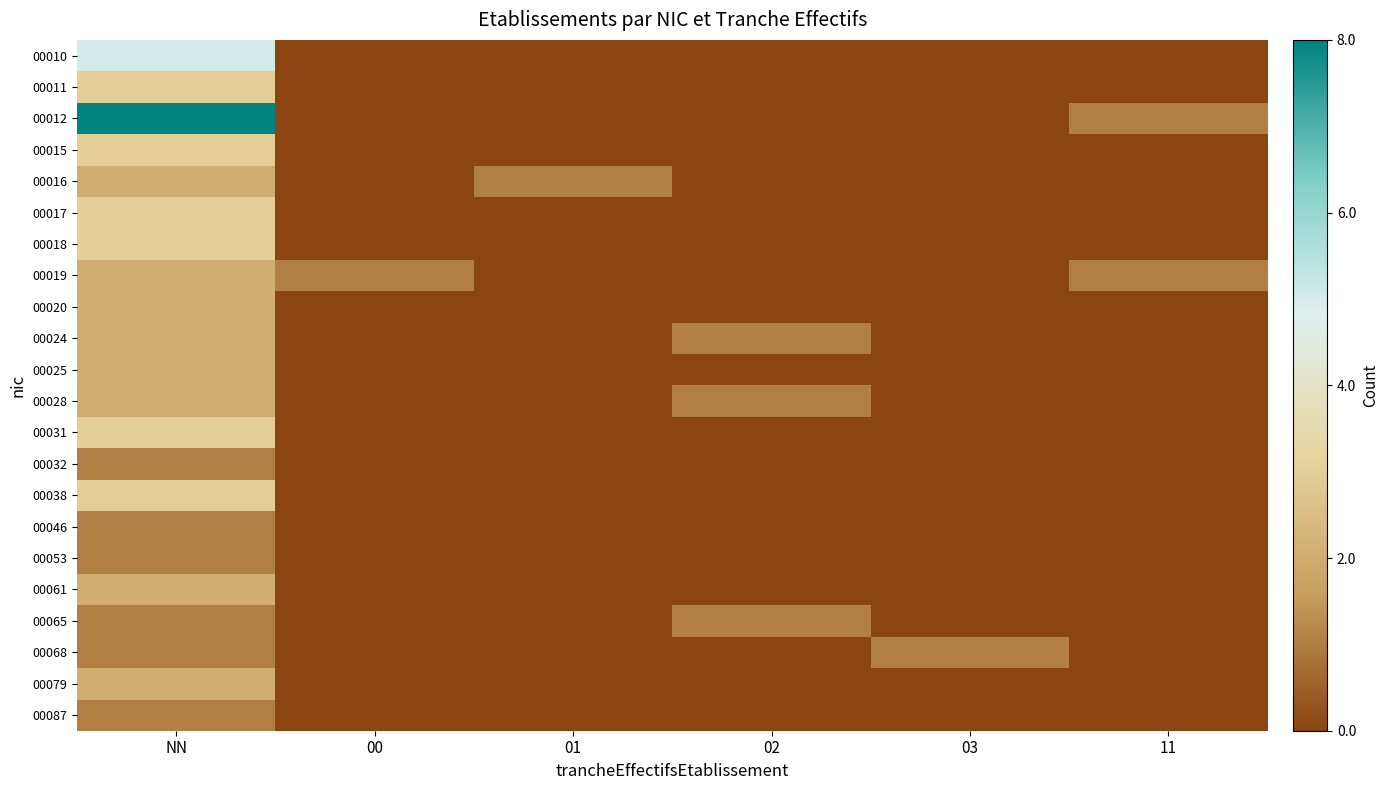

Reading left to right, transcribe all the data shown in this chart.

00010: NN=5	00=0	01=0	02=0	03=0	11=0
00011: NN=3	00=0	01=0	02=0	03=0	11=0
00012: NN=8	00=0	01=0	02=0	03=0	11=1
00015: NN=3	00=0	01=0	02=0	03=0	11=0
00016: NN=2	00=0	01=1	02=0	03=0	11=0
00017: NN=3	00=0	01=0	02=0	03=0	11=0
00018: NN=3	00=0	01=0	02=0	03=0	11=0
00019: NN=2	00=1	01=0	02=0	03=0	11=1
00020: NN=2	00=0	01=0	02=0	03=0	11=0
00024: NN=2	00=0	01=0	02=1	03=0	11=0
00025: NN=2	00=0	01=0	02=0	03=0	11=0
00028: NN=2	00=0	01=0	02=1	03=0	11=0
00031: NN=3	00=0	01=0	02=0	03=0	11=0
00032: NN=1	00=0	01=0	02=0	03=0	11=0
00038: NN=3	00=0	01=0	02=0	03=0	11=0
00046: NN=1	00=0	01=0	02=0	03=0	11=0
00053: NN=1	00=0	01=0	02=0	03=0	11=0
00061: NN=2	00=0	01=0	02=0	03=0	11=0
00065: NN=1	00=0	01=0	02=1	03=0	11=0
00068: NN=1	00=0	01=0	02=0	03=1	11=0
00079: NN=2	00=0	01=0	02=0	03=0	11=0
00087: NN=1	00=0	01=0	02=0	03=0	11=0